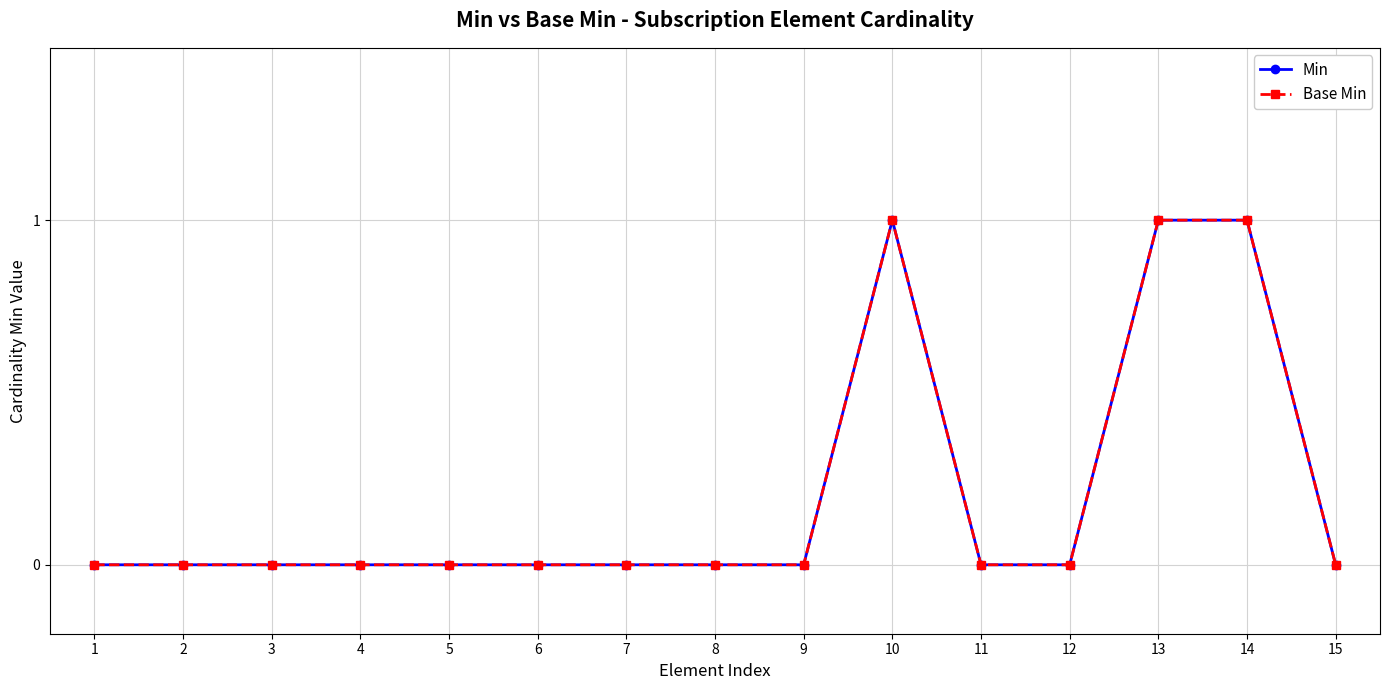

Which label corresponds to the smallest value in the chart?

1